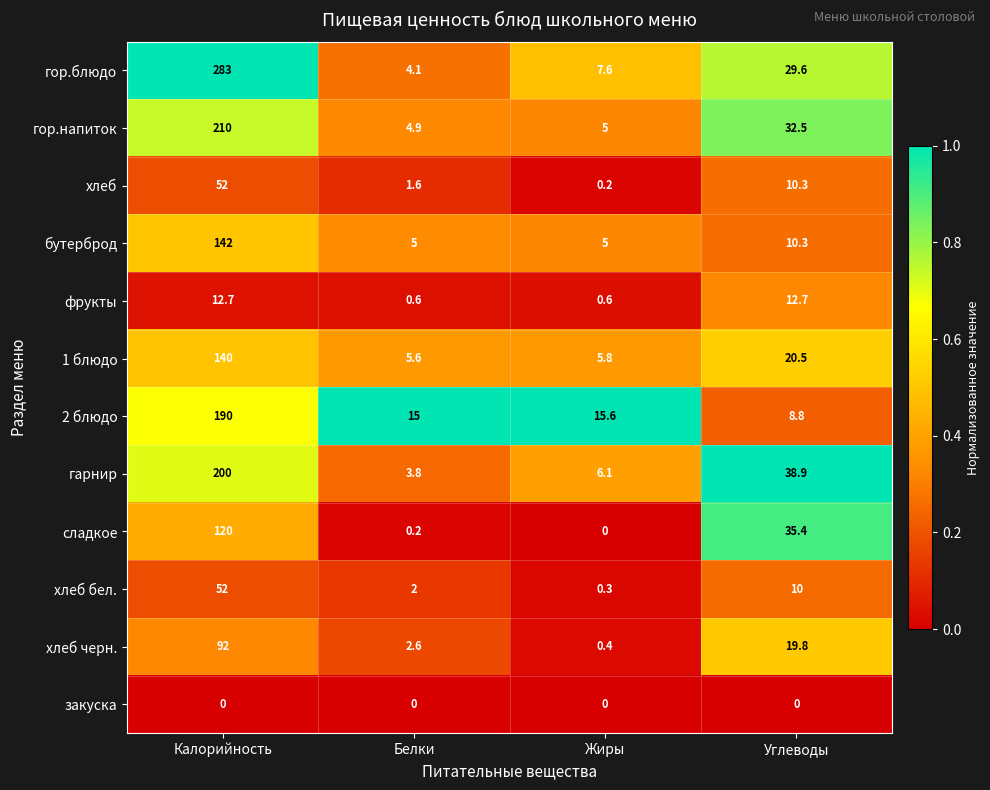

Which category has the lowest value in the 2 блюдо series?

Углеводы